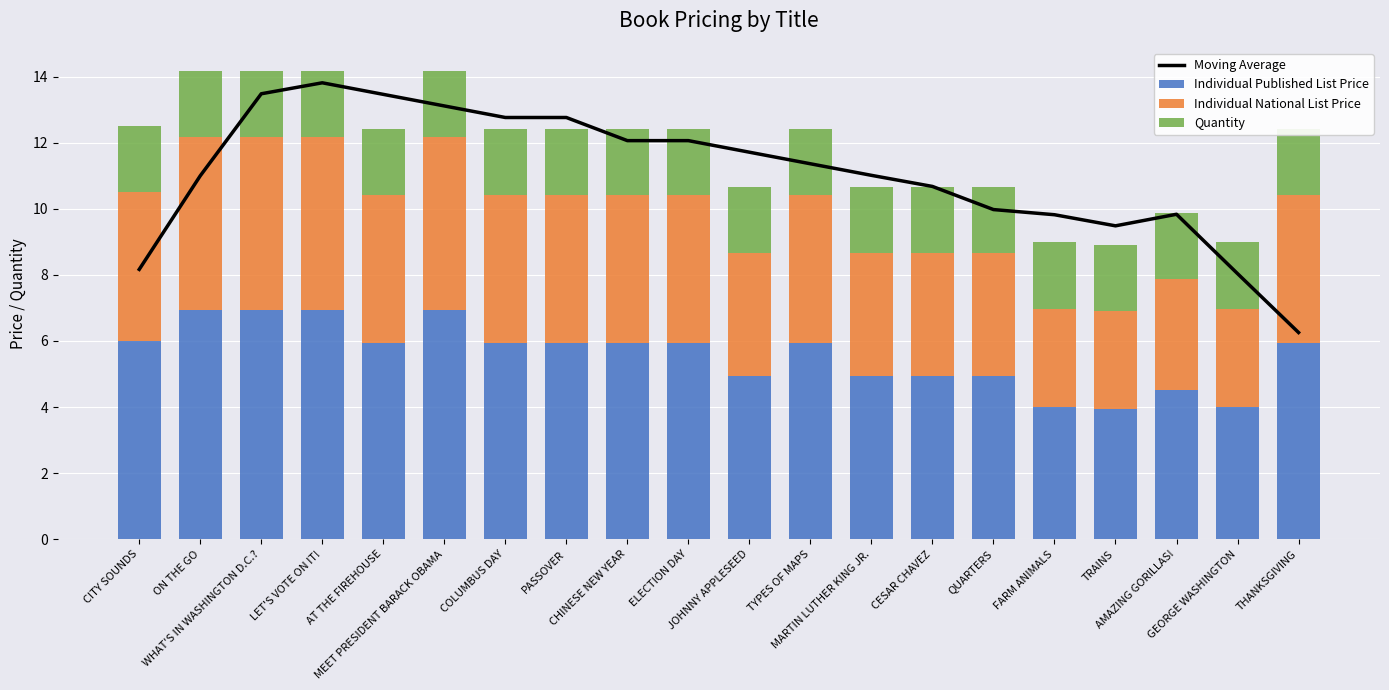

At which label does Moving Average first exceed 11?

WHAT'S IN WASHINGTON D.C.?